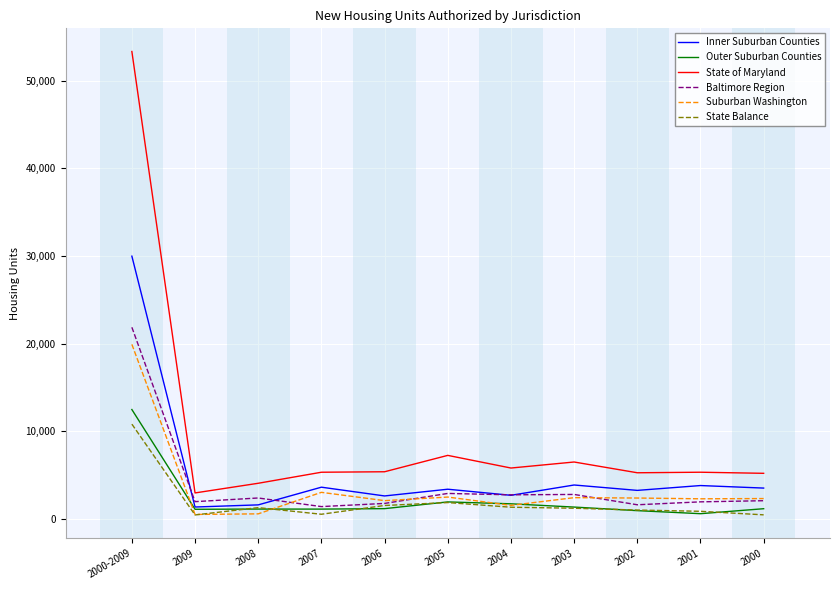

How many values in the Baltimore Region series are below 2104?

5